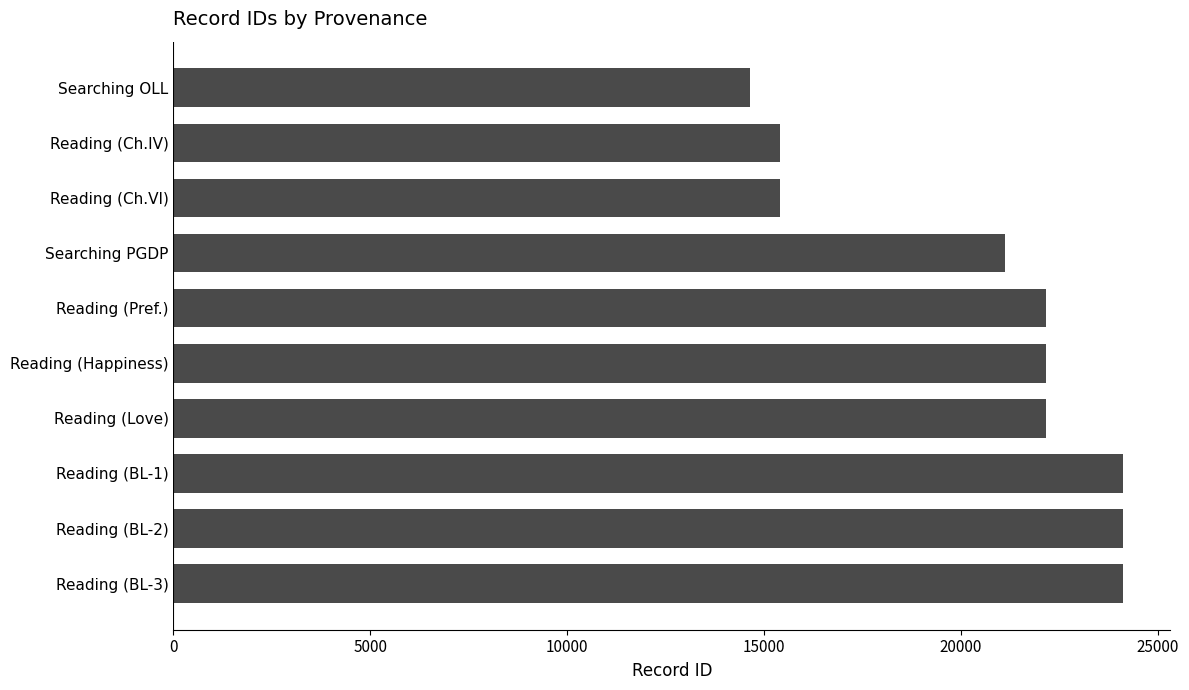

True or false: the data shows 22144 at Reading (Pref.).

True